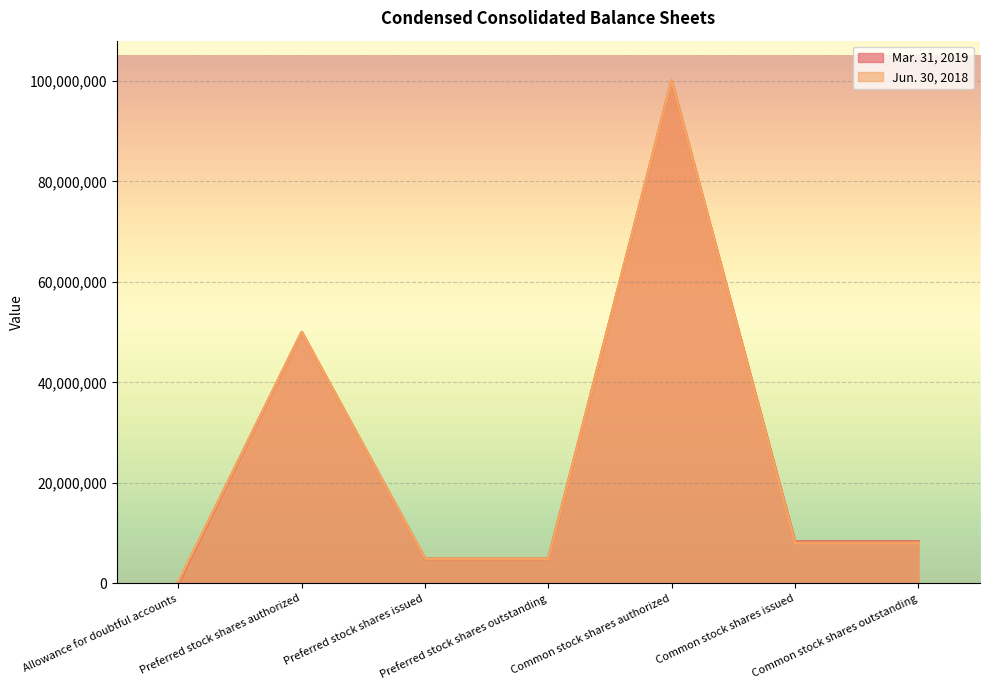

Which category has the lowest value across all series?

Allowance for doubtful accounts